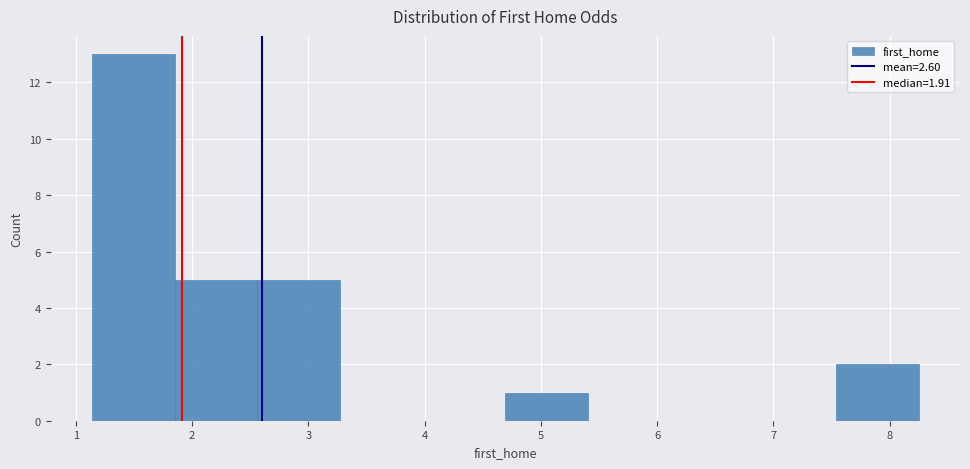

Reading left to right, transcribe this chart: for each bar, give the range it covers on the x-axis and its height. Neither the bar edges nor the heights are printed on the chart, so give them approximately, as read against the axes.

1.1 to 1.9: 13
1.9 to 2.6: 5
2.6 to 3.3: 5
3.3 to 4.0: 0
4.0 to 4.7: 0
4.7 to 5.4: 1
5.4 to 6.1: 0
6.1 to 6.8: 0
6.8 to 7.5: 0
7.5 to 8.3: 2